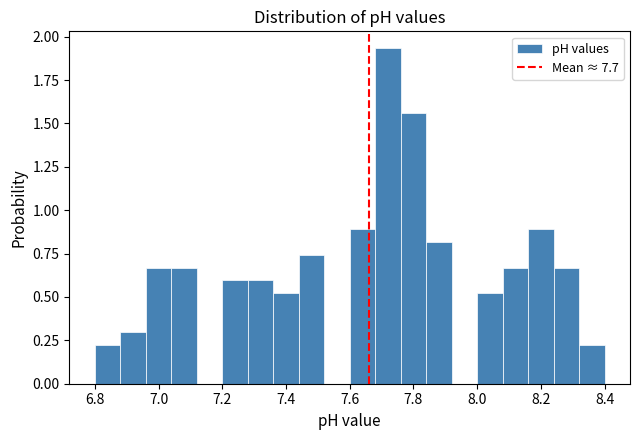

Reading left to right, transcribe this chart: for each bar, give the range it covers on the x-axis and its height. The values are not printed on the chart, so give them approximately, as read against the axis.

6.80 to 6.88: 0.20
6.88 to 6.96: 0.30
6.96 to 7.04: 0.65
7.04 to 7.12: 0.65
7.12 to 7.20: 0
7.20 to 7.28: 0.60
7.28 to 7.36: 0.60
7.36 to 7.44: 0.50
7.44 to 7.52: 0.75
7.52 to 7.60: 0
7.60 to 7.68: 0.90
7.68 to 7.76: 1.95
7.76 to 7.84: 1.55
7.84 to 7.92: 0.80
7.92 to 8.00: 0
8.00 to 8.08: 0.50
8.08 to 8.16: 0.65
8.16 to 8.24: 0.90
8.24 to 8.32: 0.65
8.32 to 8.40: 0.20